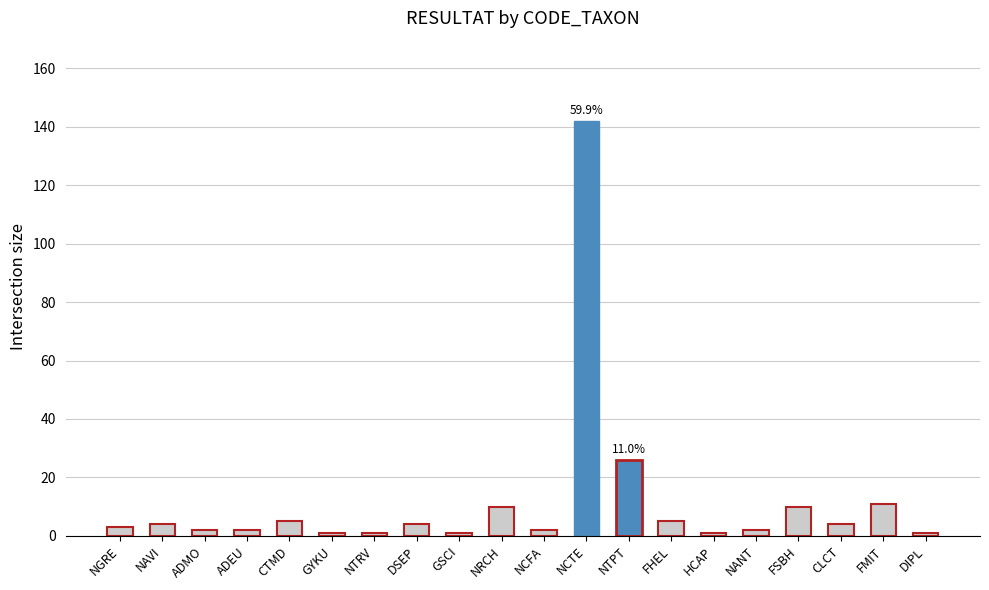

How many bars are there in total?

20